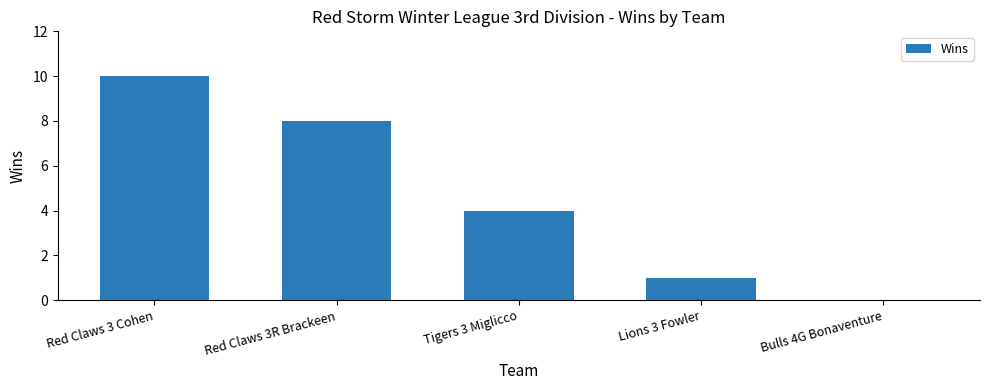

Reading left to right, what are all the values shown in this chart?

10	8	4	1	0